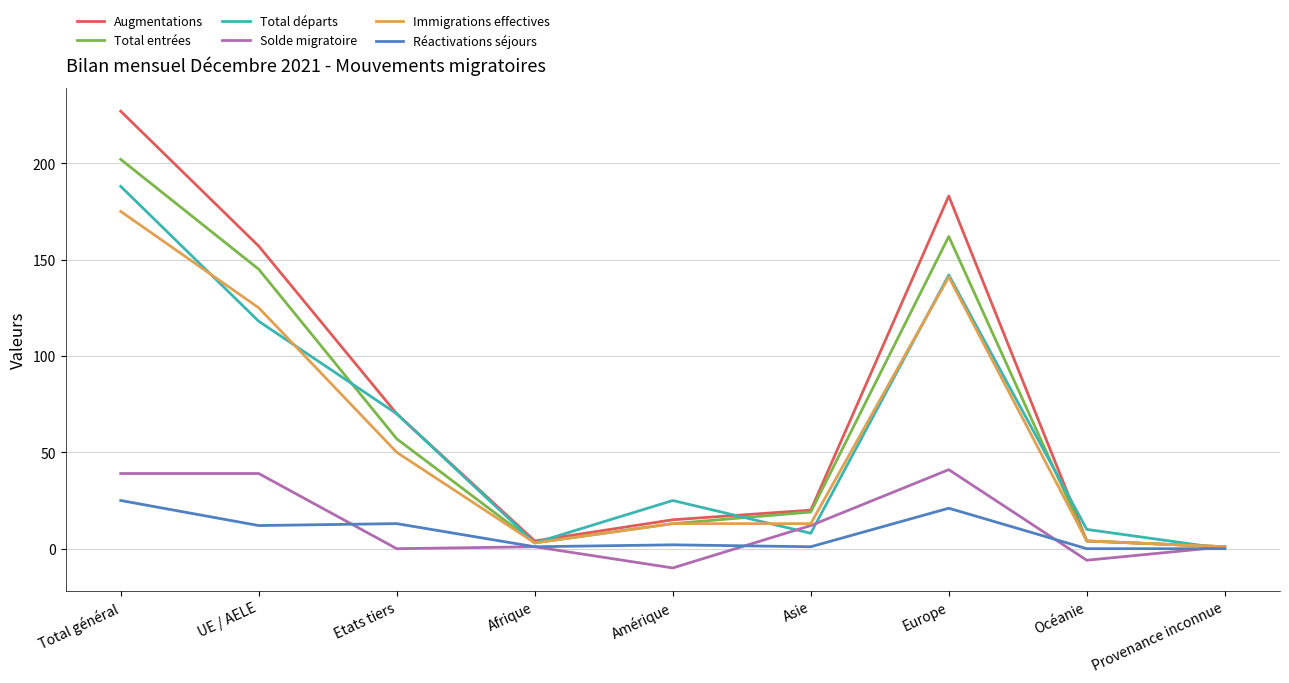

Which category has the highest value in the Réactivations séjours series?

Total général